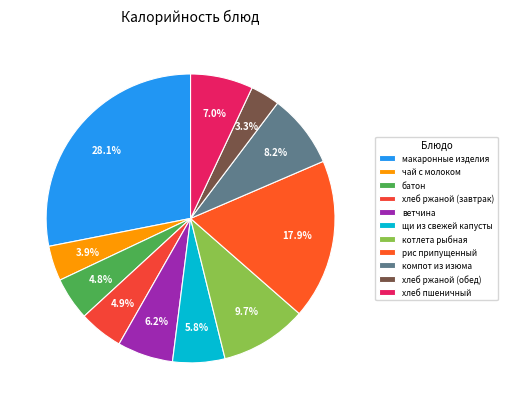

To the nearest percent, what is the average slice percentage?

9%